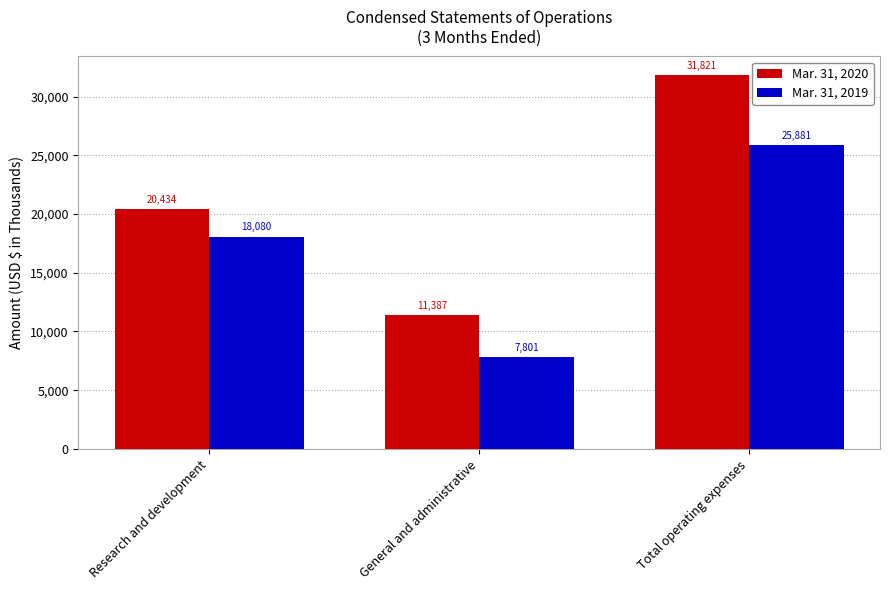

True or false: Mar. 31, 2020 has a value of 41748 at Total operating expenses.

False